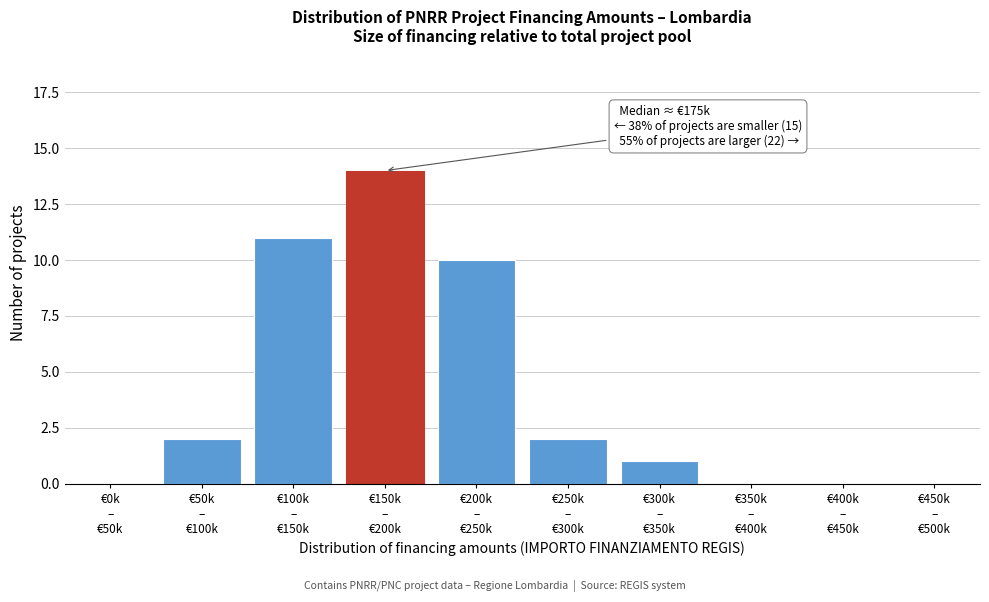

What is the sum of all values?

40